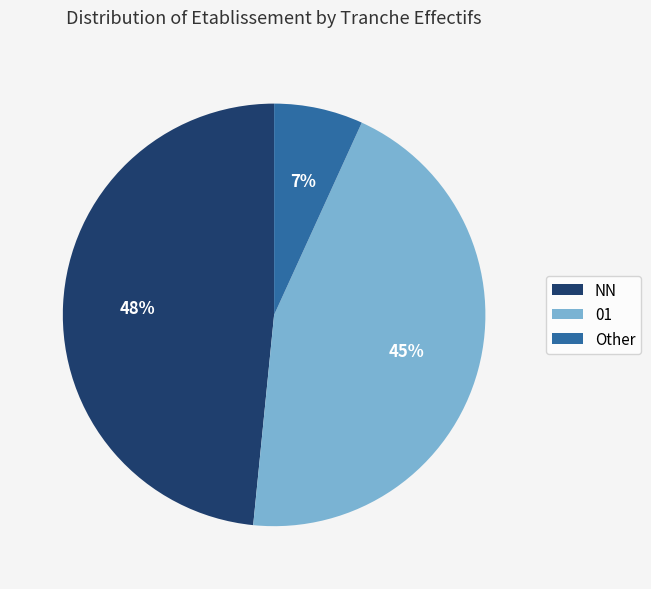

To the nearest percent, what percentage of the pie is NN?

48%